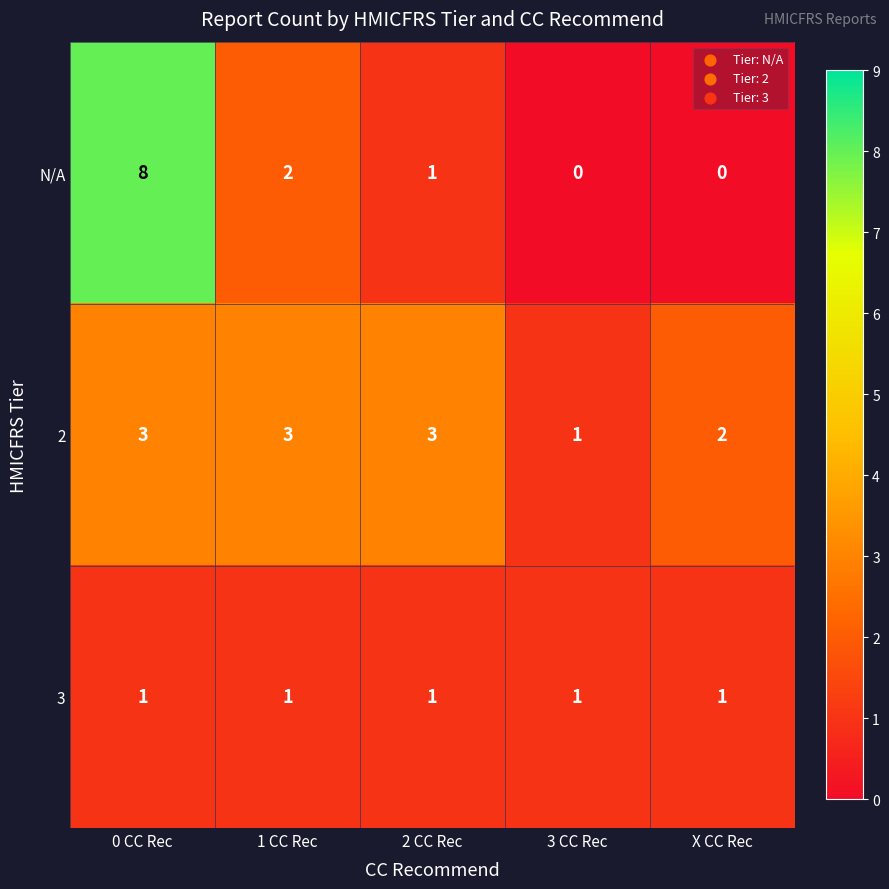

Reading right to left, what are all the values shown in this chart?

N/A: X CC Rec=0	3 CC Rec=0	2 CC Rec=1	1 CC Rec=2	0 CC Rec=8
2: X CC Rec=2	3 CC Rec=1	2 CC Rec=3	1 CC Rec=3	0 CC Rec=3
3: X CC Rec=1	3 CC Rec=1	2 CC Rec=1	1 CC Rec=1	0 CC Rec=1